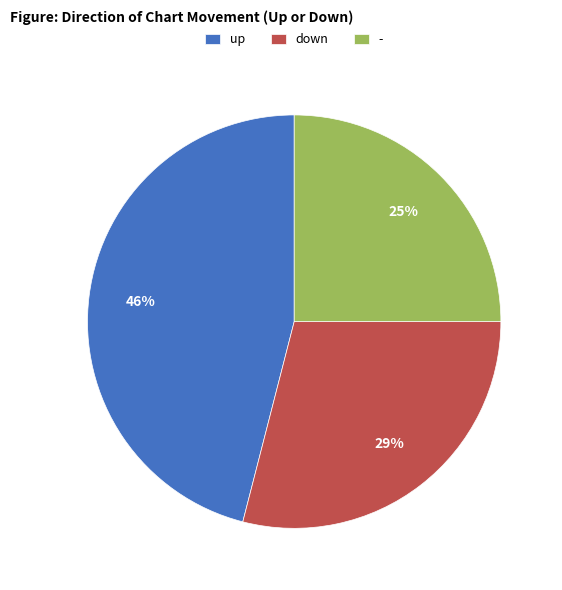

How many slices are in this pie chart?

3